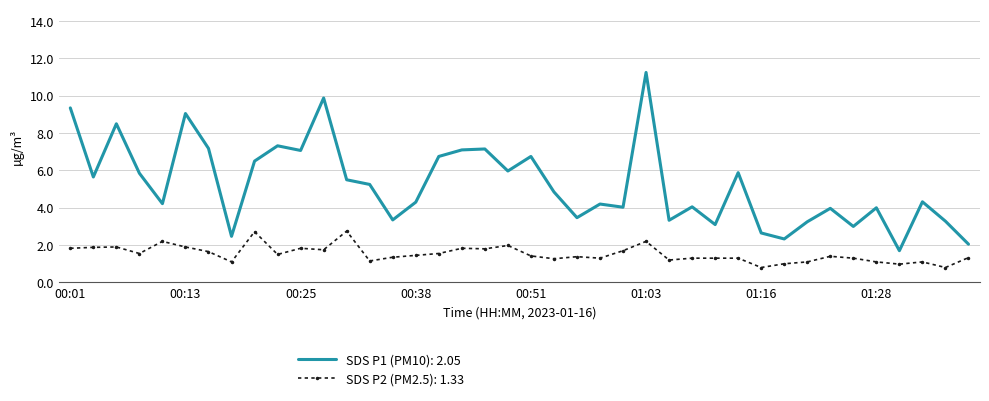

Rank the series by their average value, from highest to lowest.

SDS P1 (PM10): 2.05, SDS P2 (PM2.5): 1.33